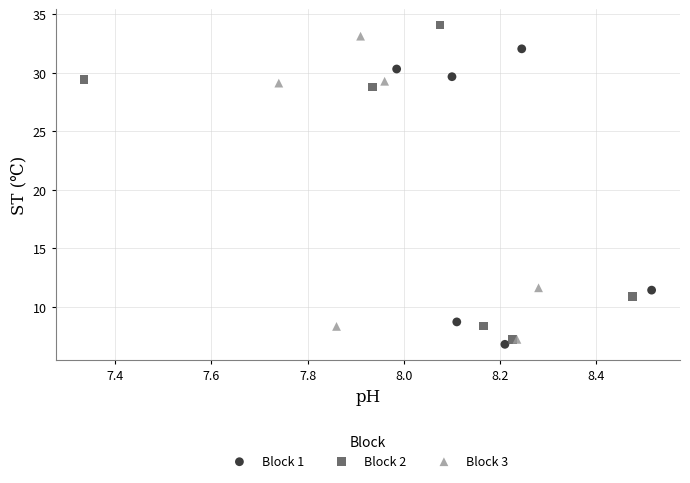

What are all the series names shown in the legend?

Block 1, Block 2, Block 3